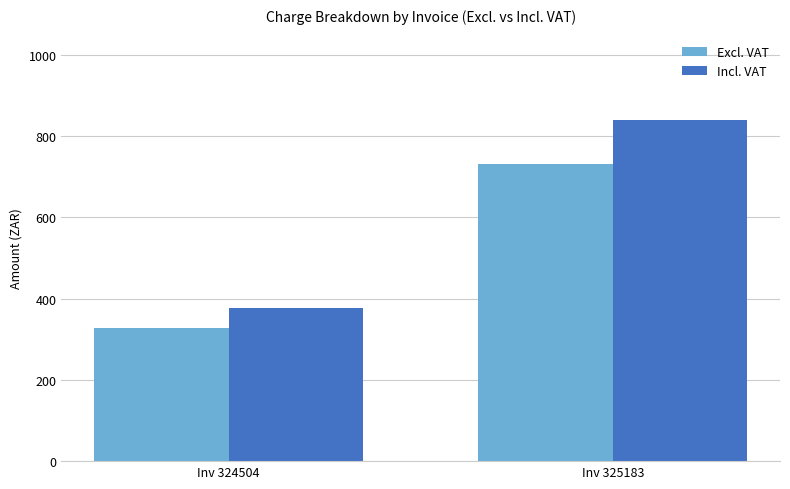

What is the difference between the Incl. VAT values at Inv 325183 and Inv 324504?

463.4